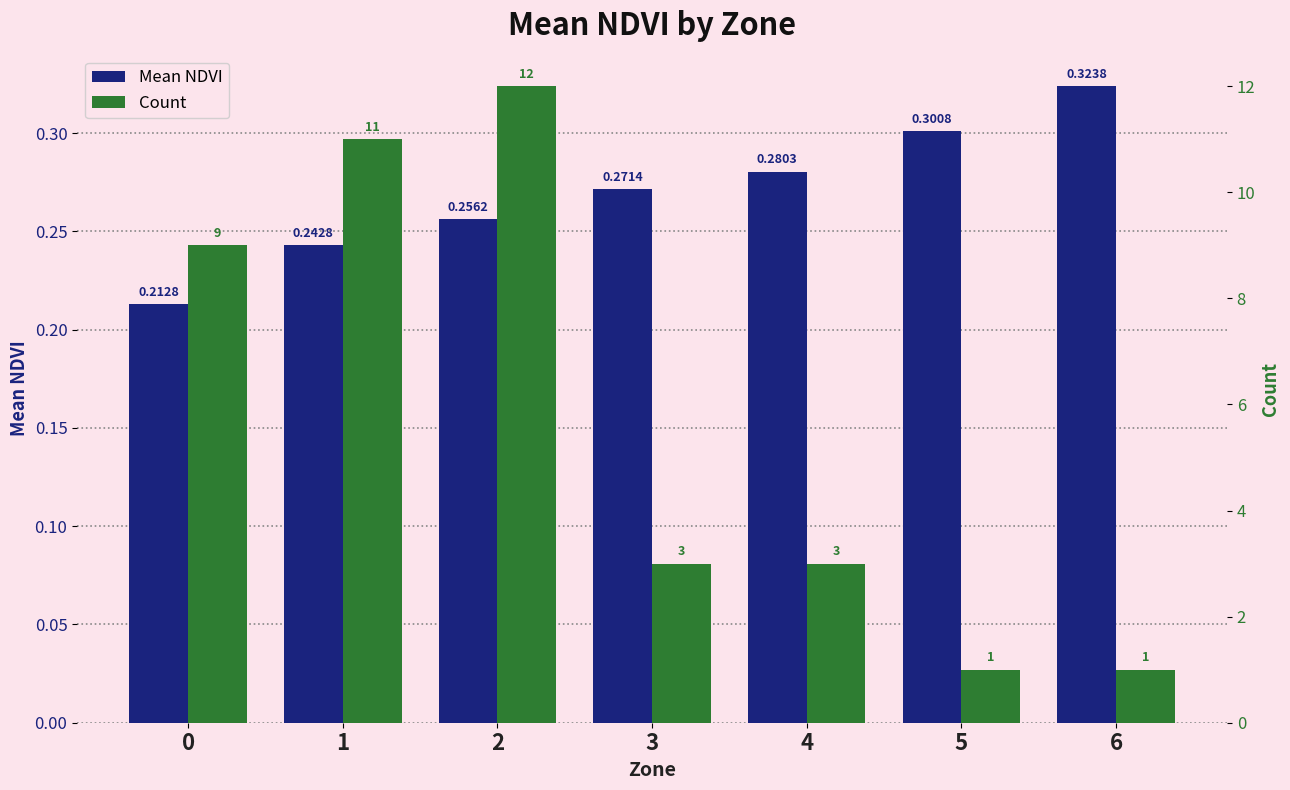

Rank the series at 0 from highest to lowest value.

Count, Mean NDVI